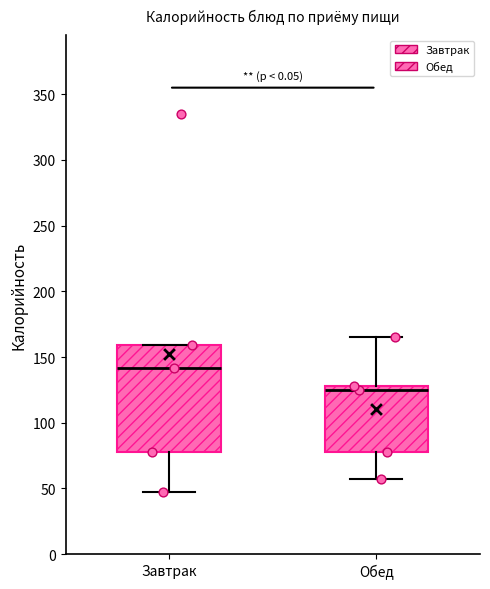

Which box's median line is the highest?

Завтрак